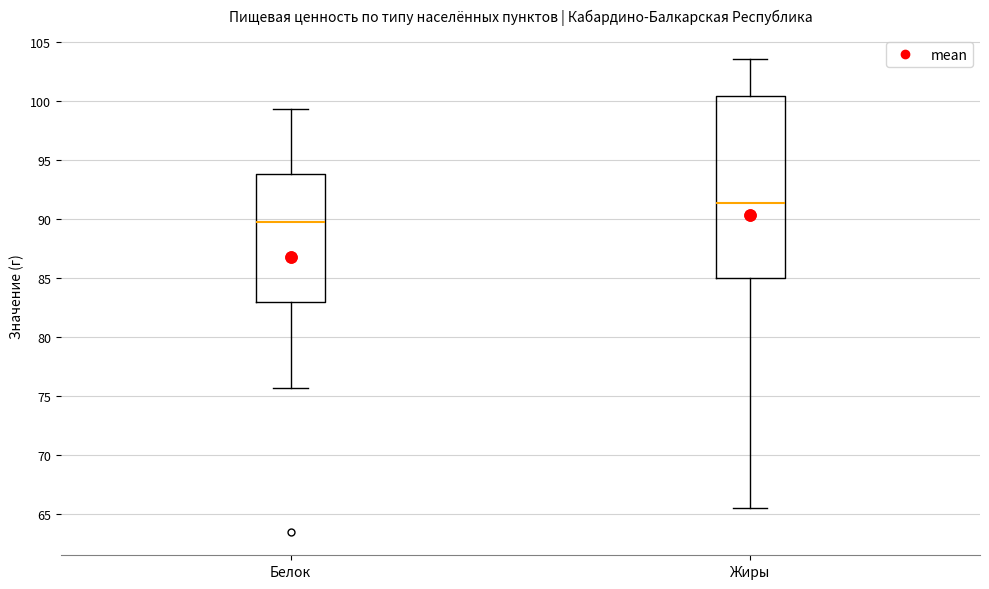

Which box is the tallest, from its lower edge to its upper edge?

Жиры